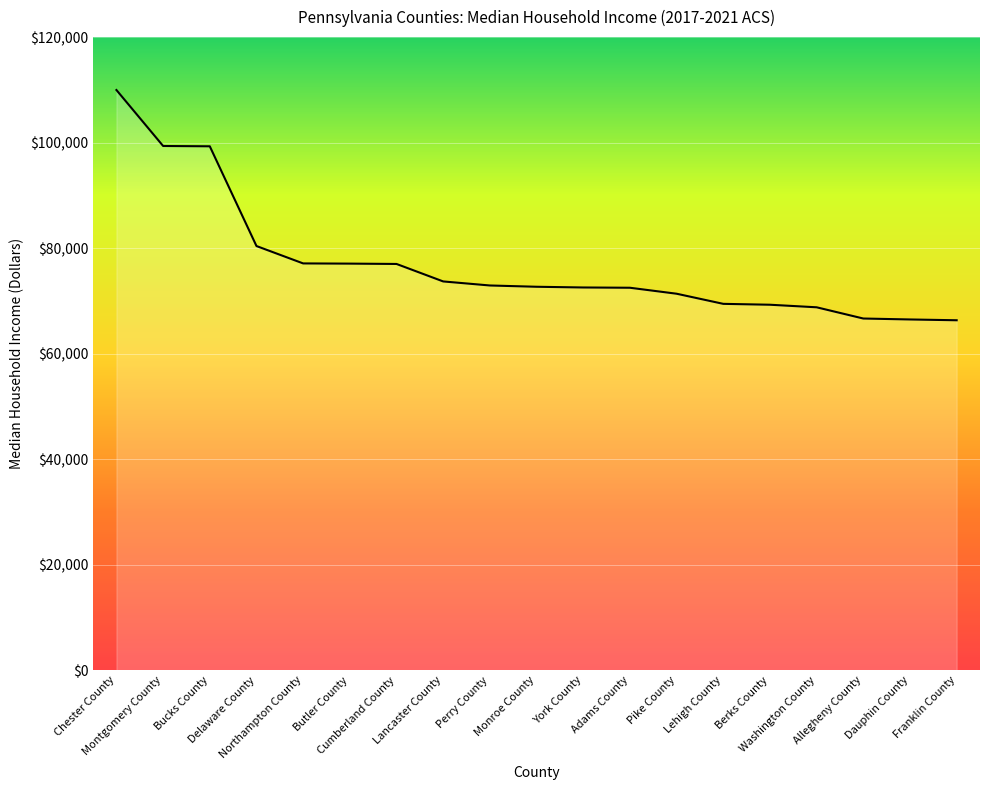

How many lines are shown in the chart?

1